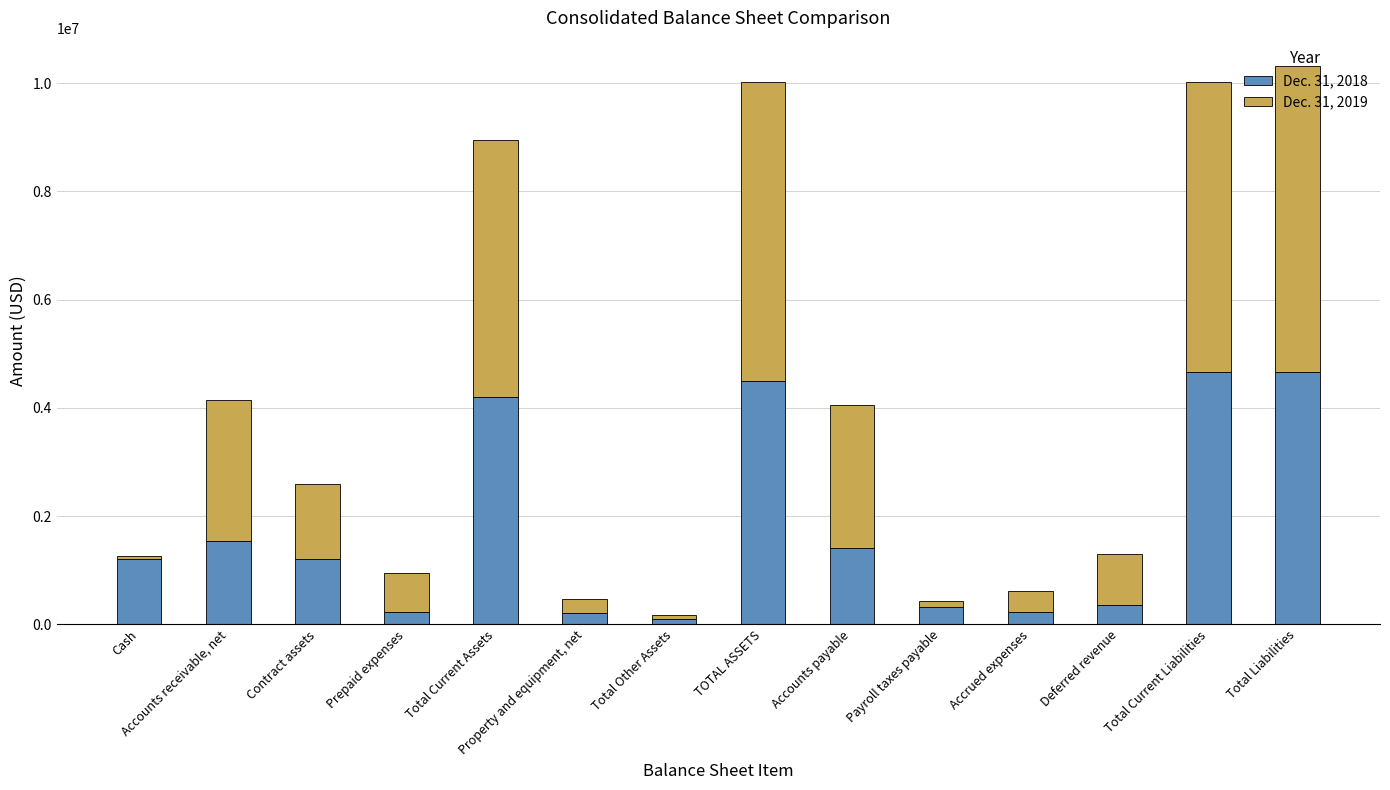

What value does the Dec. 31, 2018 series have at Property and equipment, net, to the nearest 50?

204250